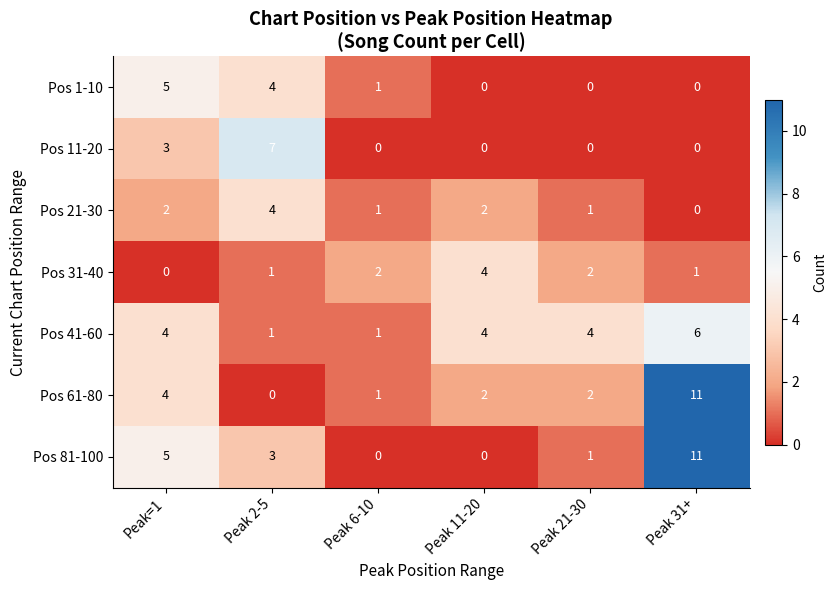

What is the difference between the highest and lowest values at Peak 21-30?

4